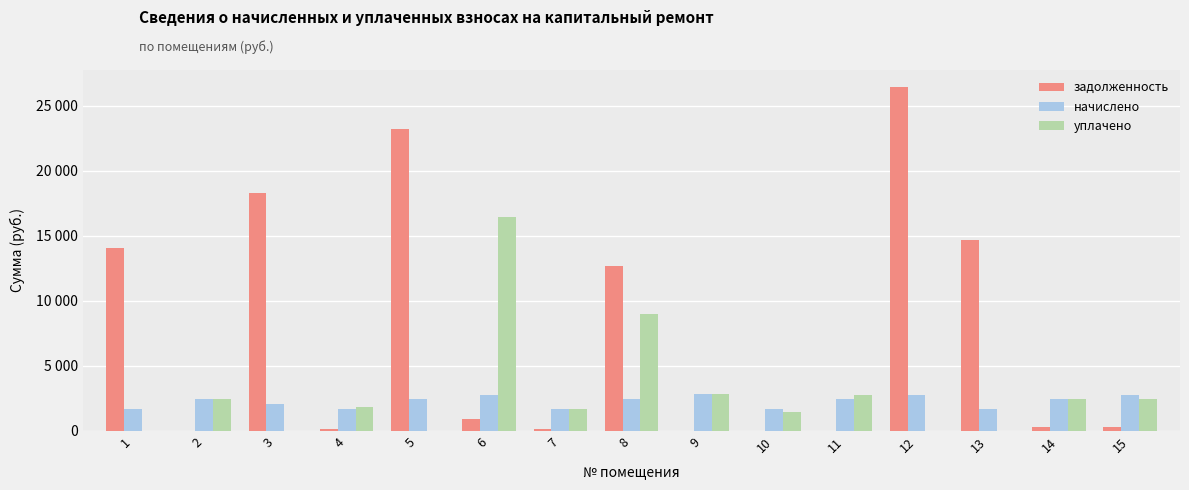

What are all the series names shown in the legend?

задолженность, начислено, уплачено